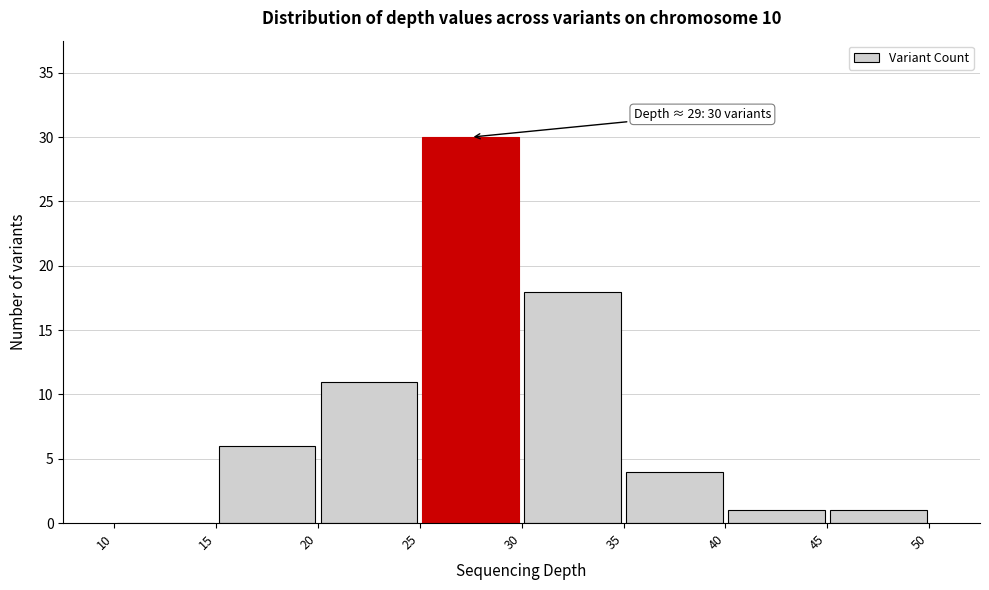

Over which range of the x-axis is the bar tallest?

25 to 30